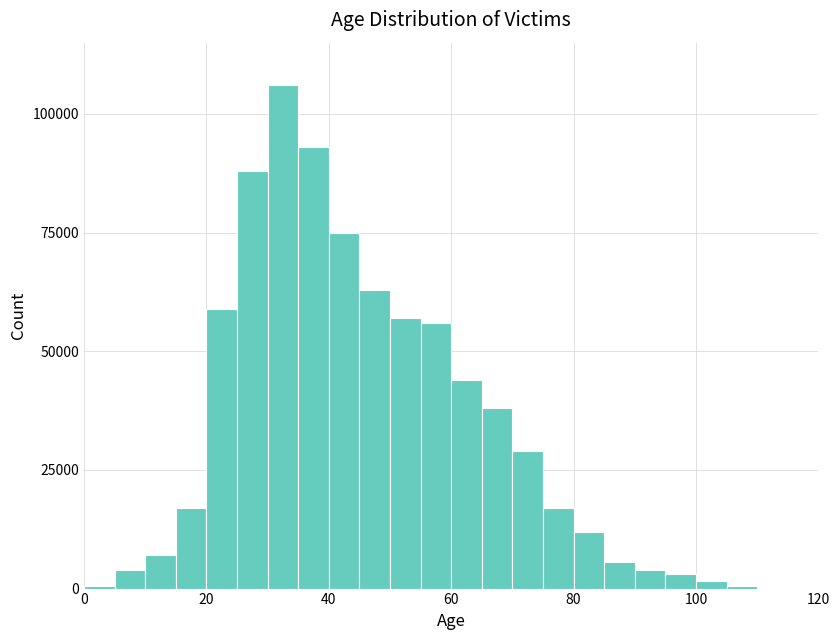

Around what value on the x-axis is the tallest bar? Give the approximate position of its centre, as read against the axis.

32